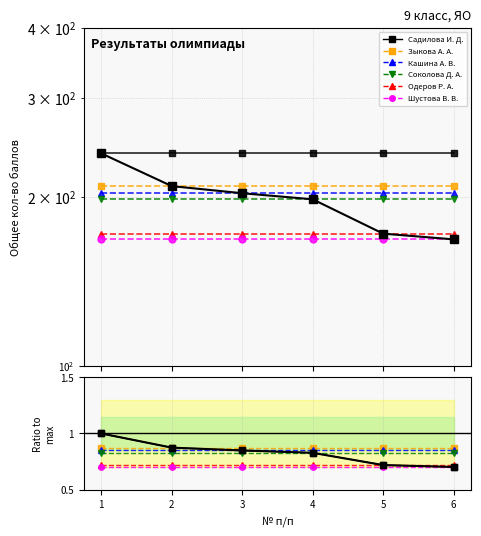

What are all the series names shown in the legend?

Садилова И. Д., Зыкова А. А., Кашина А. В., Соколова Д. А., Одеров Р. А., Шустова В. В.